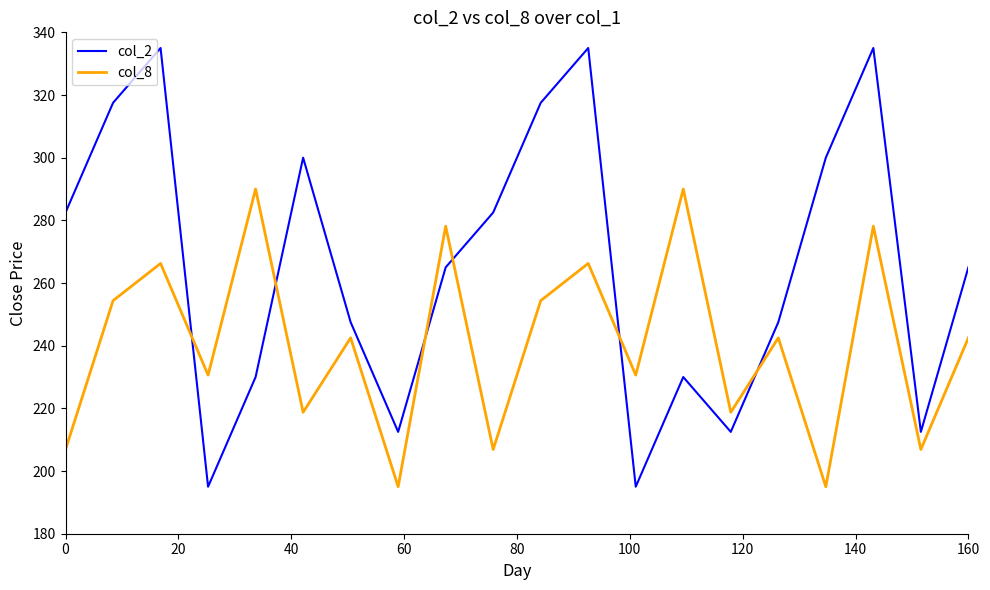

True or false: col_2 and col_8 intersect in this chart.

True